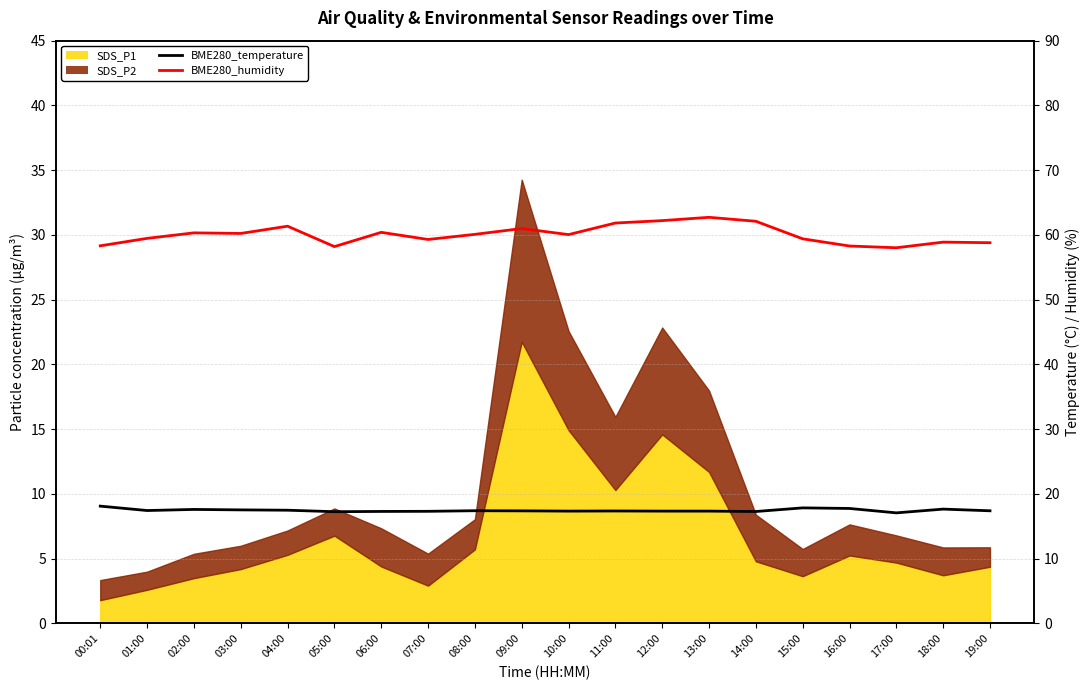

The value of BME280_temperature at 01:00 is 24.4. True or false?

False